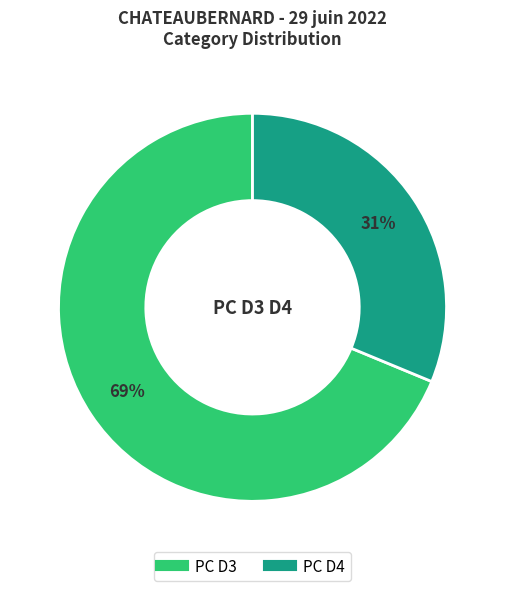

The PC D4 slice represents 46% of the pie. True or false?

False